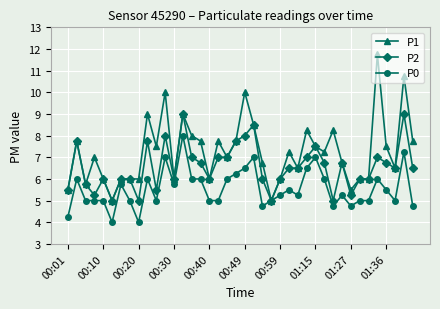

Count the number of data series in this chart.

3